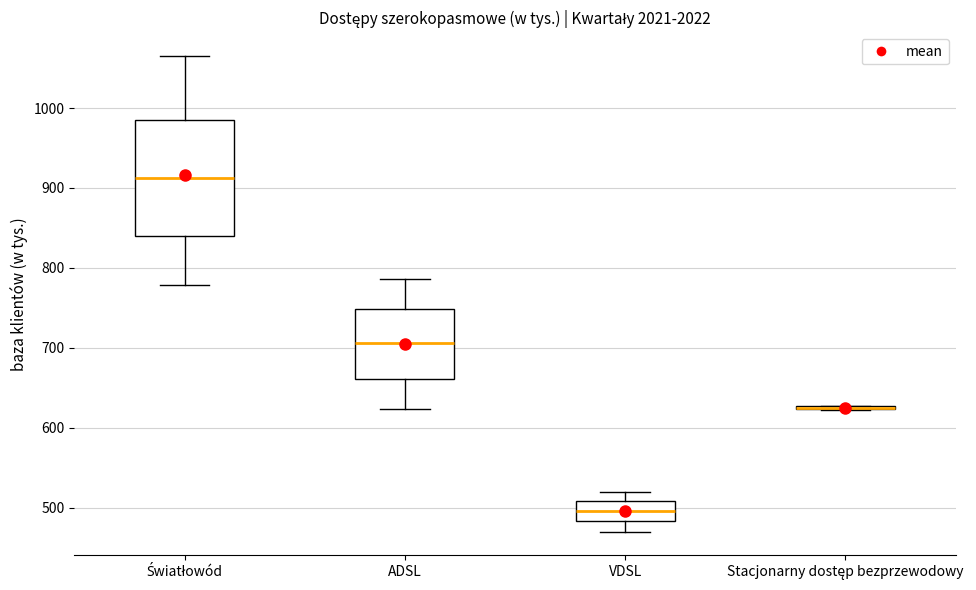

Reading left to right, transcribe this box plot: for each box, give where its median line is, the range the box spans, and where its two whiskers end, as read against the y-axis. The values are not printed on the chart, so give them approximately, as read against the axis.

Światłowód: median 910, box 840 to 990, whiskers 780 to 1070
ADSL: median 710, box 660 to 750, whiskers 620 to 790
VDSL: median 500, box 480 to 510, whiskers 470 to 520
Stacjonarny dostęp bezprzewodowy: box collapsed to a line at 620, whiskers 620 to 630